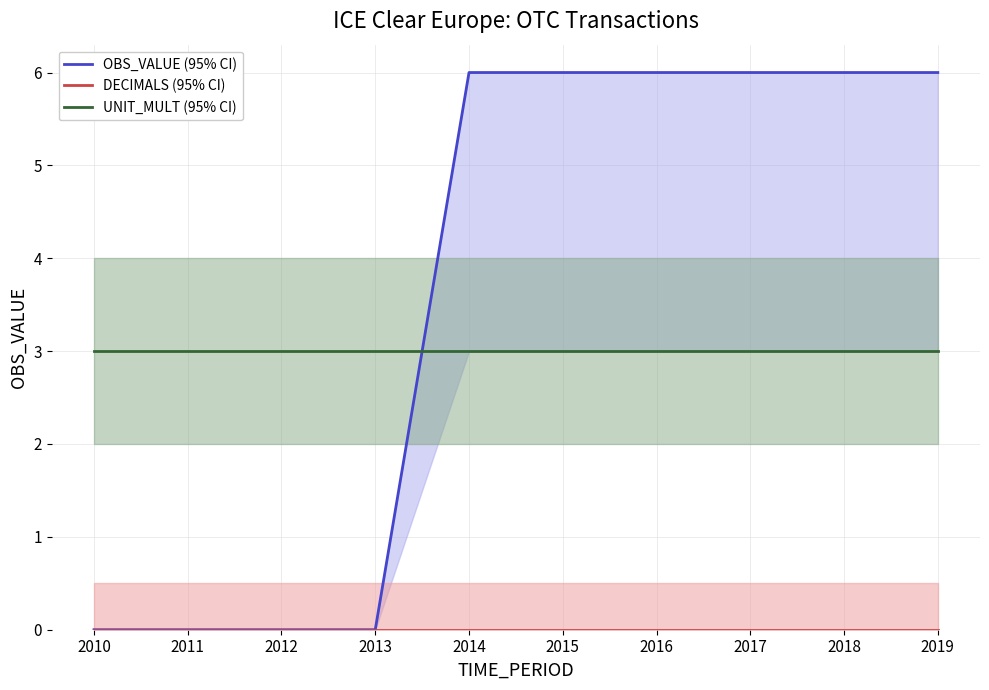

What is the greatest value displayed?

6